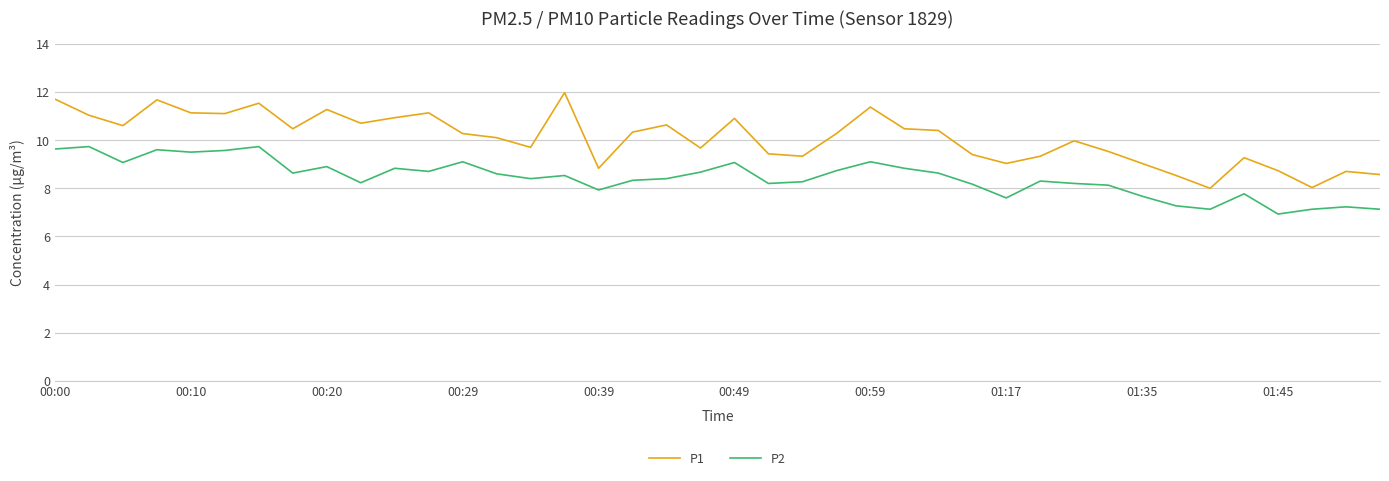

Which series has the largest total across all categories?

P1